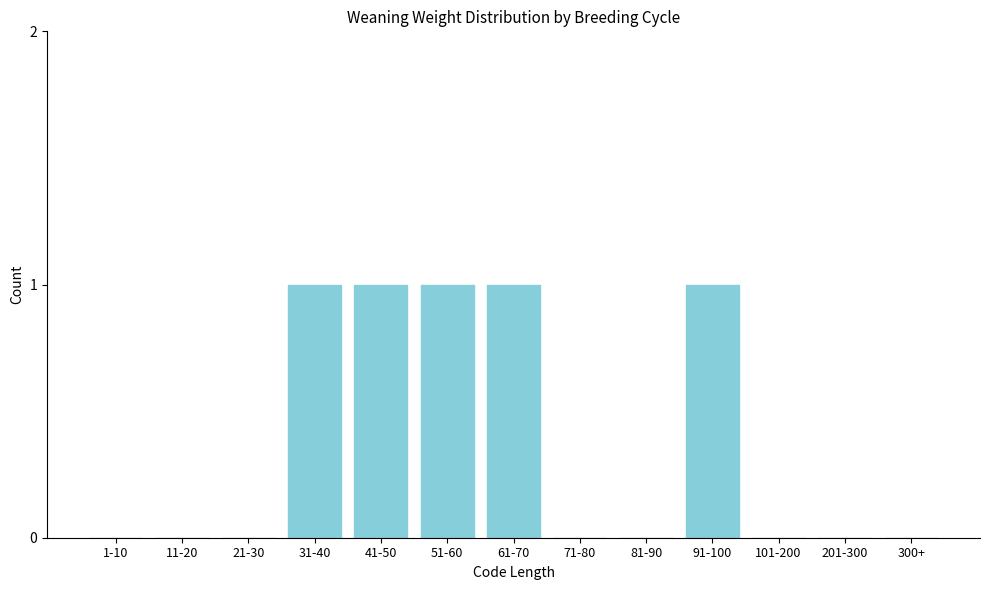

Reading left to right, list all the values displayed in this chart.

1-10=0	11-20=0	21-30=0	31-40=1	41-50=1	51-60=1	61-70=1	71-80=0	81-90=0	91-100=1	101-200=0	201-300=0	300+=0